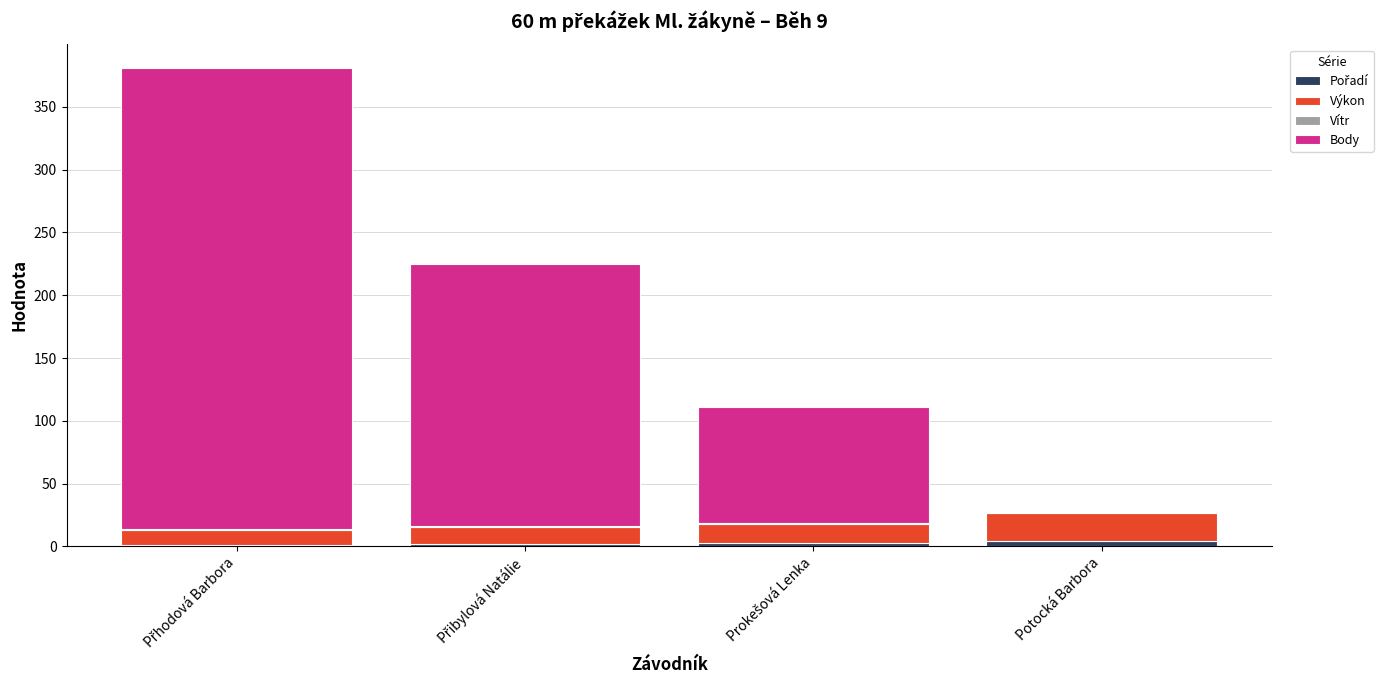

Rank the categories by Výkon value from lowest to highest.

Přhodová Barbora, Přibylová Natálie, Prokešová Lenka, Potocká Barbora